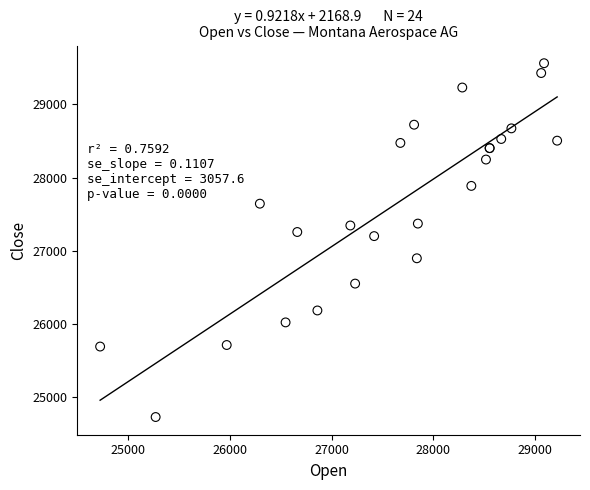

What Y value in the scatter plot is closest to 27146?

27201